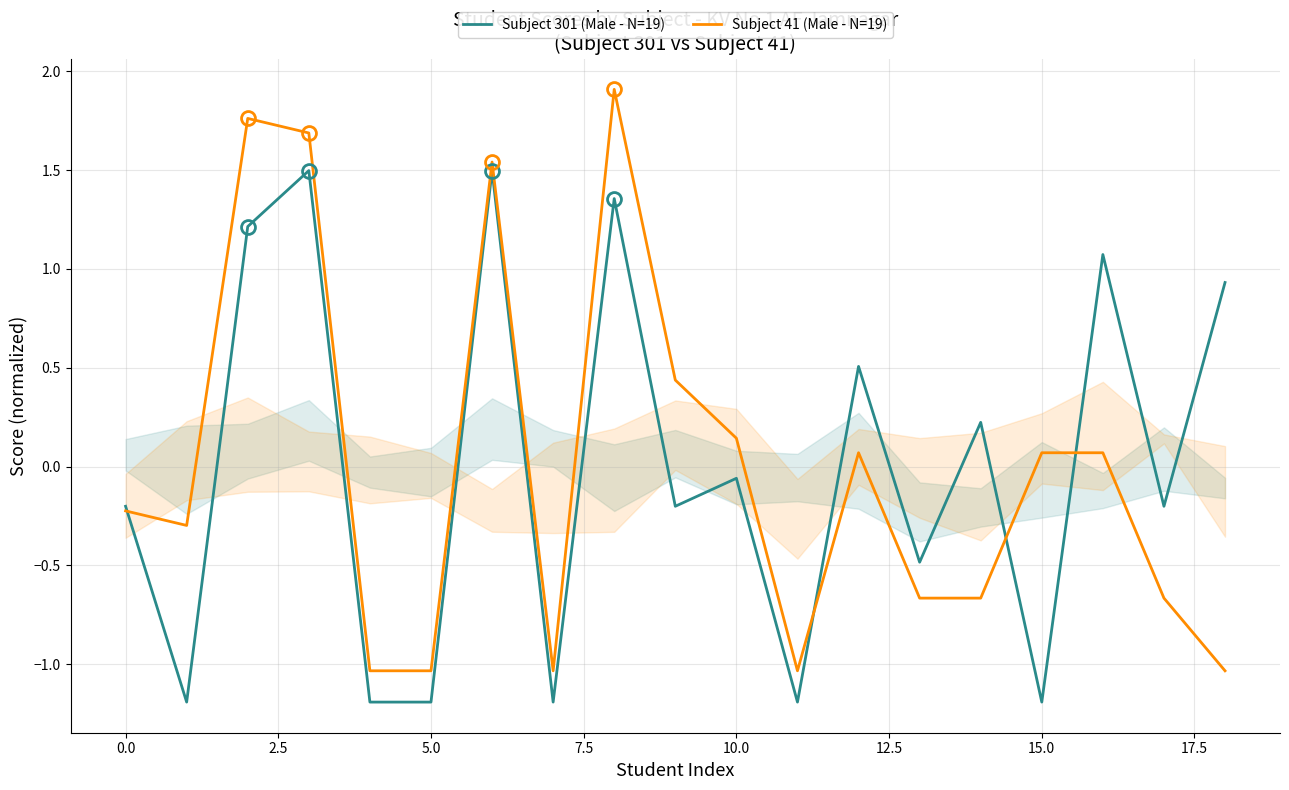

Which series has the widest spread of values?

Subject 41 (Male - N=19)